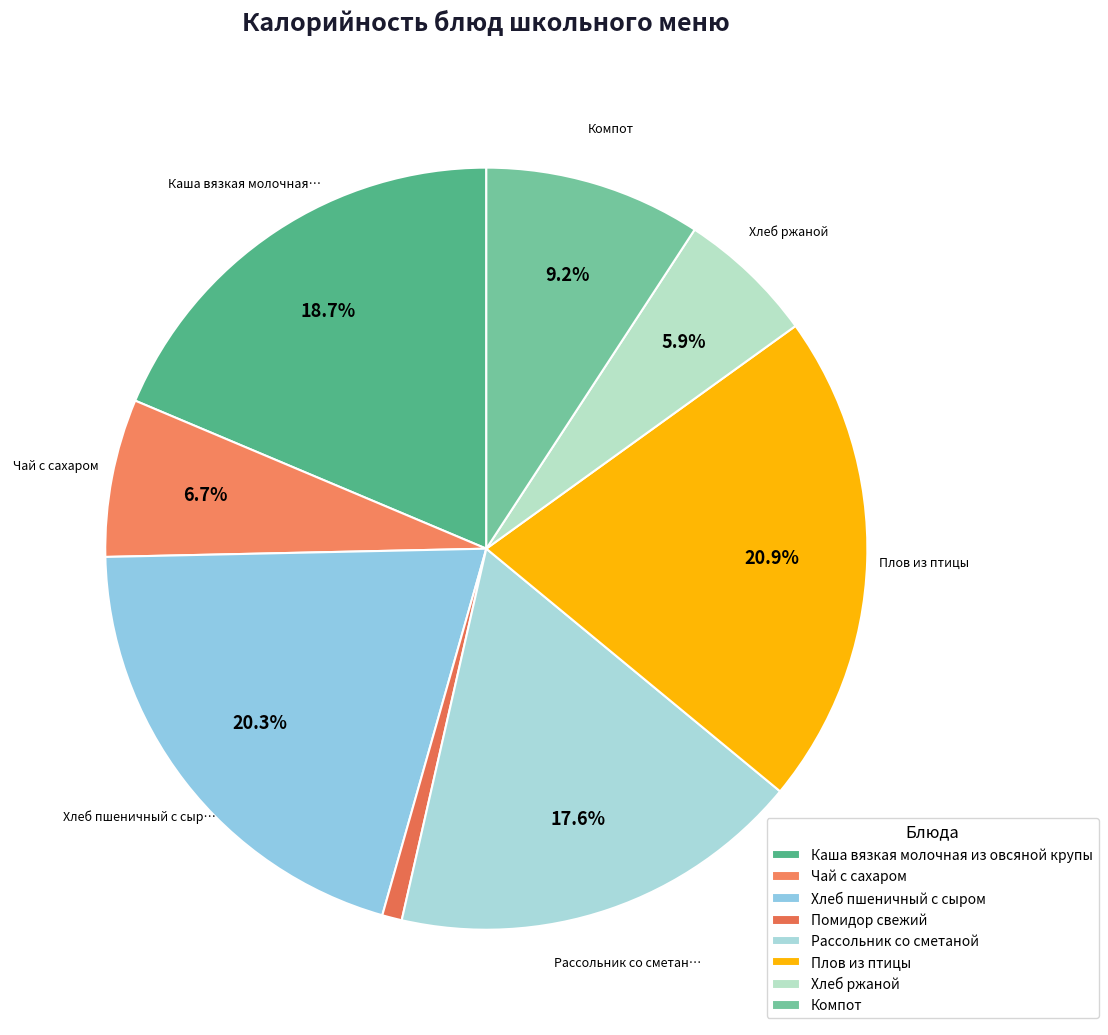

Which has a higher value, Компот or Плов из птицы?

Плов из птицы